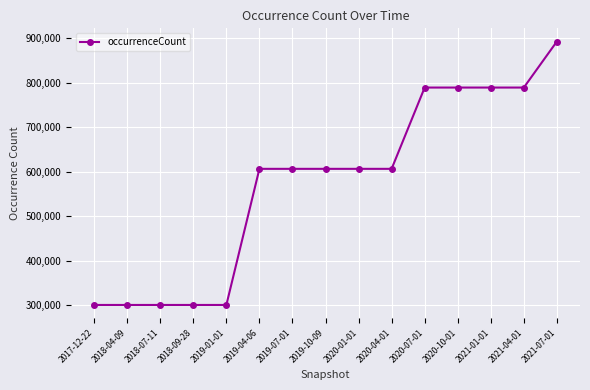

What is the label of the 10th point from the left?

2020-04-01